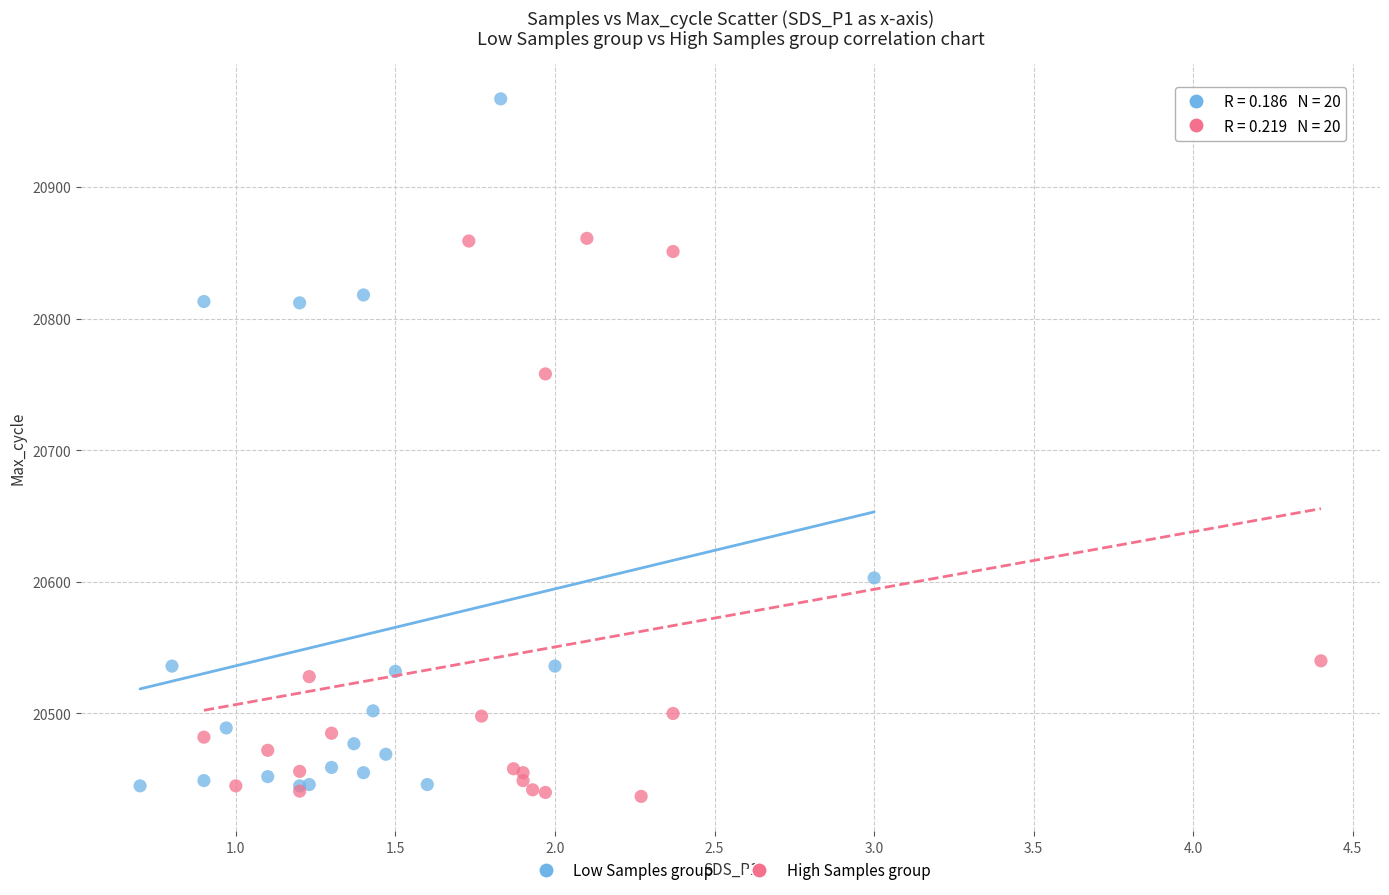

Which series has the largest Y range (max minus min)?

Low Samples group